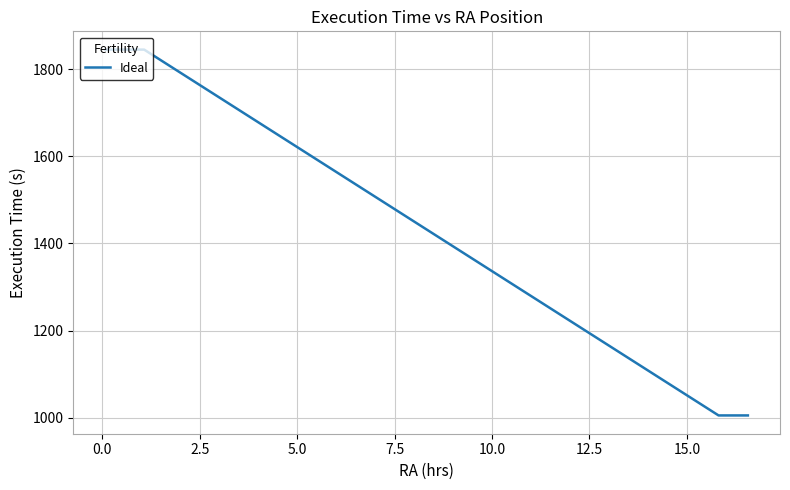

What is the maximum value shown in the chart?

1845